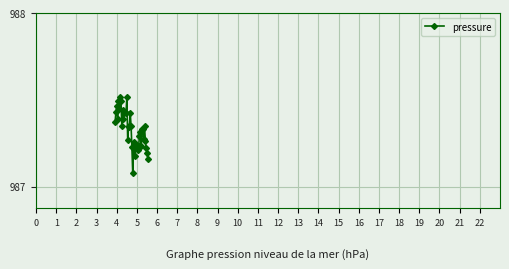

What is the difference between the second highest and minimum values?

0.4